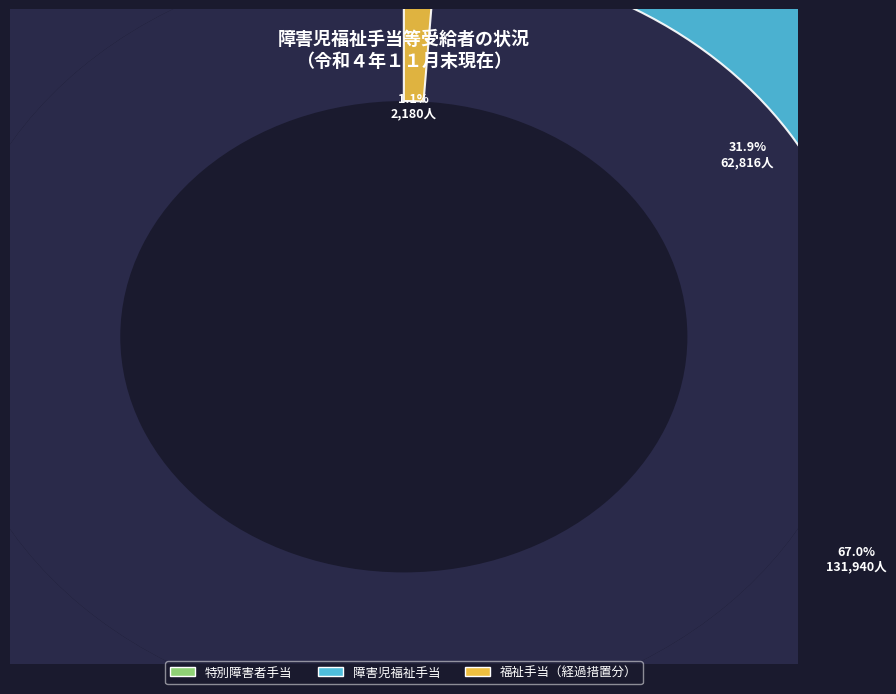

What is the smallest slice in the pie chart?

福祉手当（経過措置分）